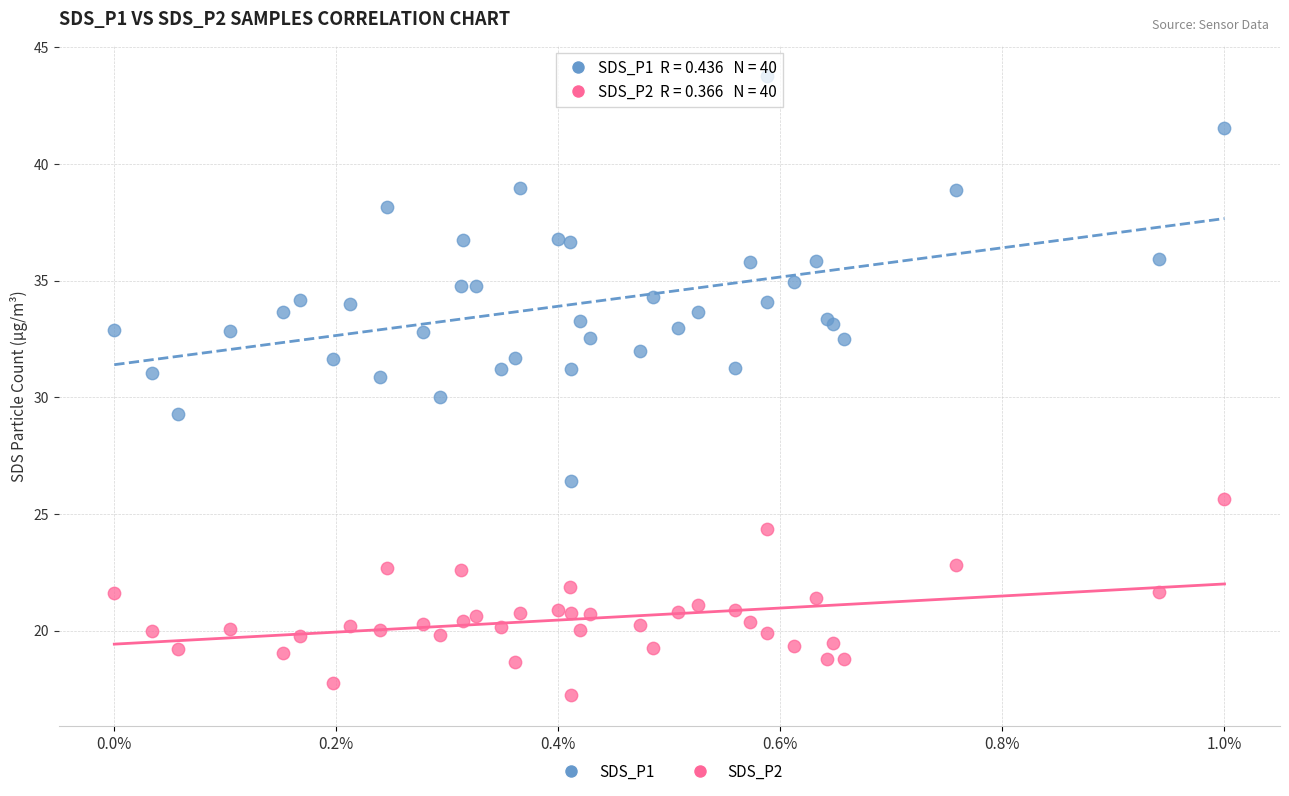

Which series has the largest Y range (max minus min)?

SDS_P1